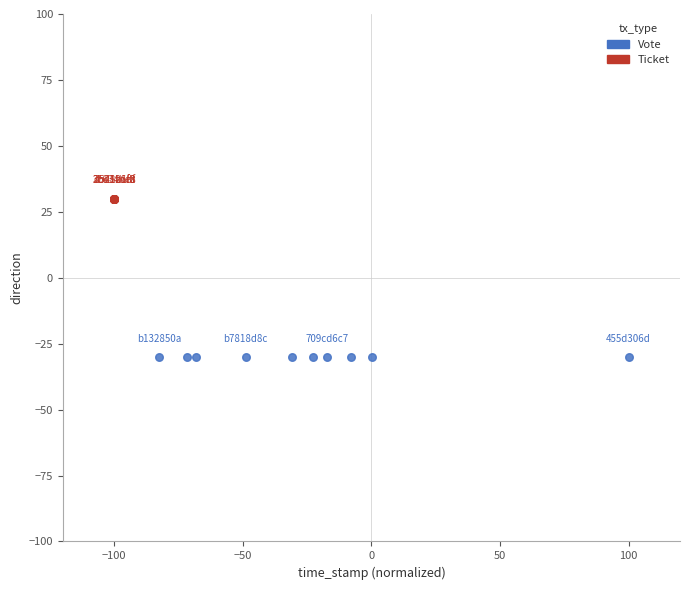

What are all the series names shown in the legend?

Vote, Ticket